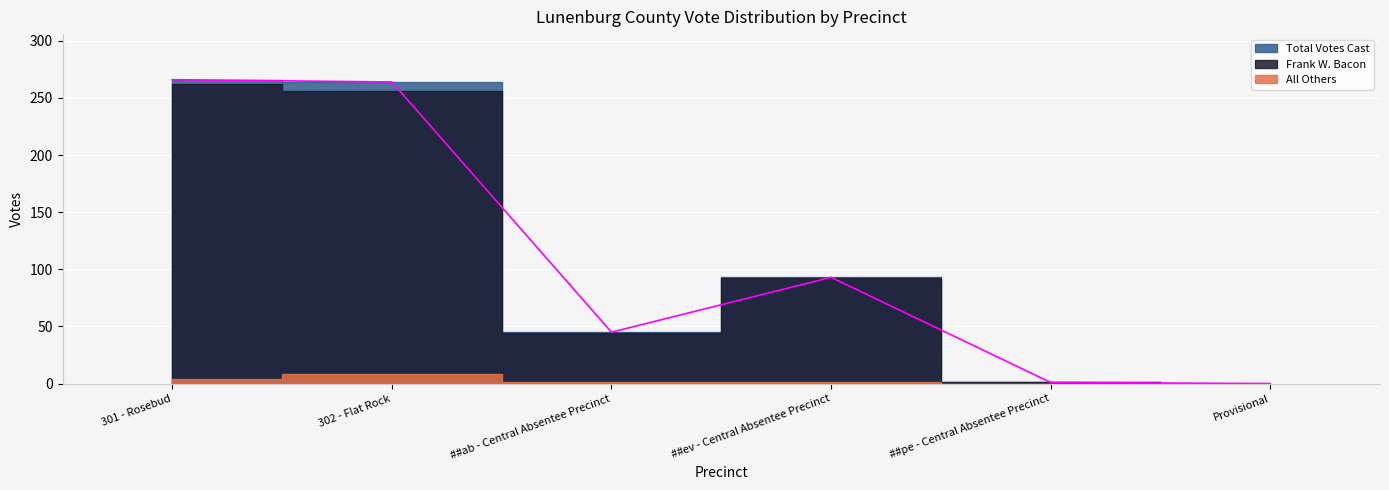

What is the sum of the All Others values at 302 - Flat Rock and ##ev - Central Absentee Precinct?

9